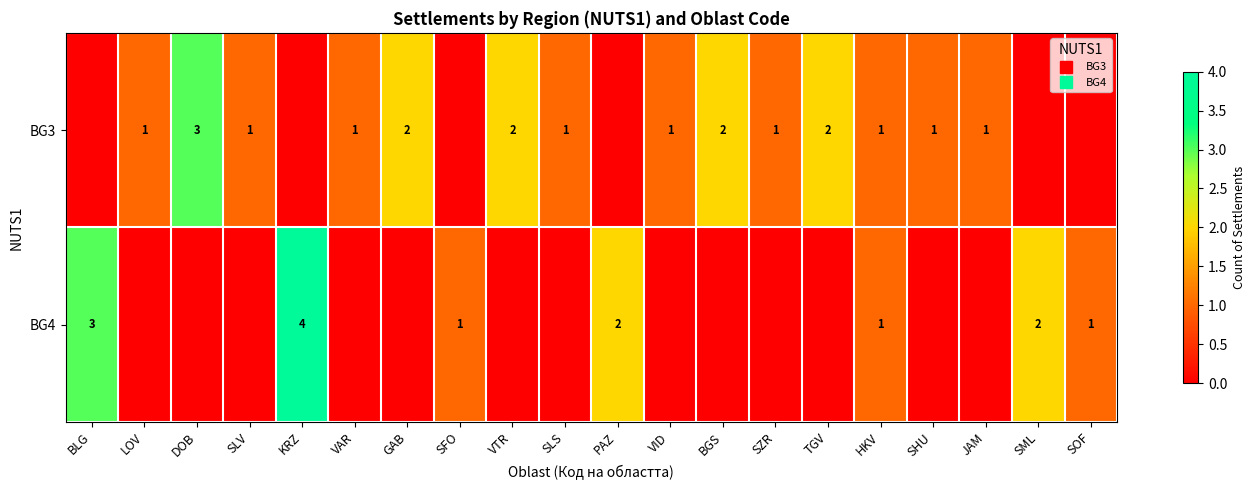

How many series are shown in this chart?

2